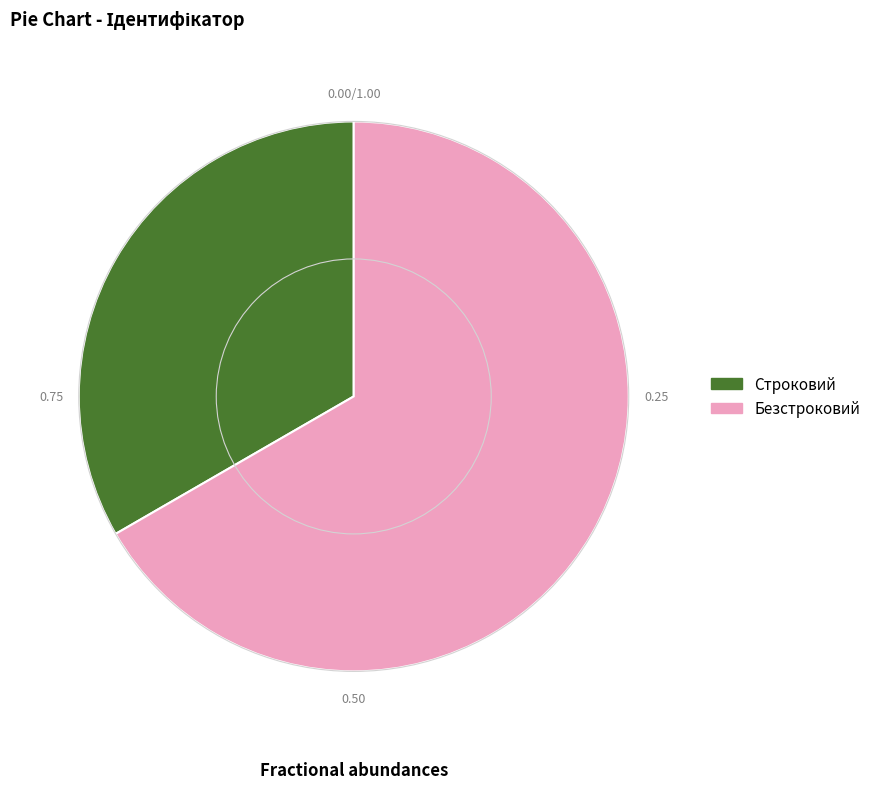

Do Строковий and Безстроковий together represent more than half of the pie?

Yes